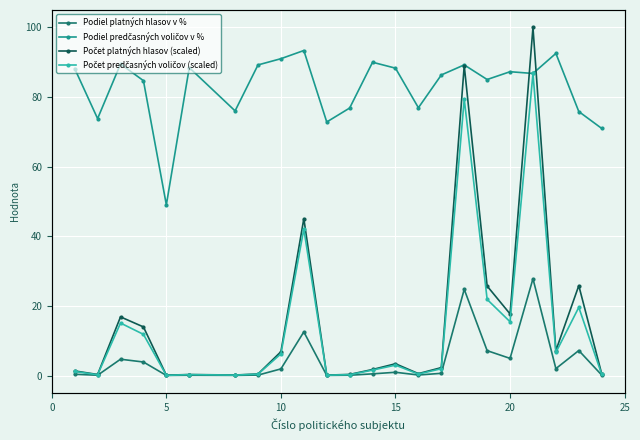

What is the average value of the Podiel predčasných voličov v % series?

82.7